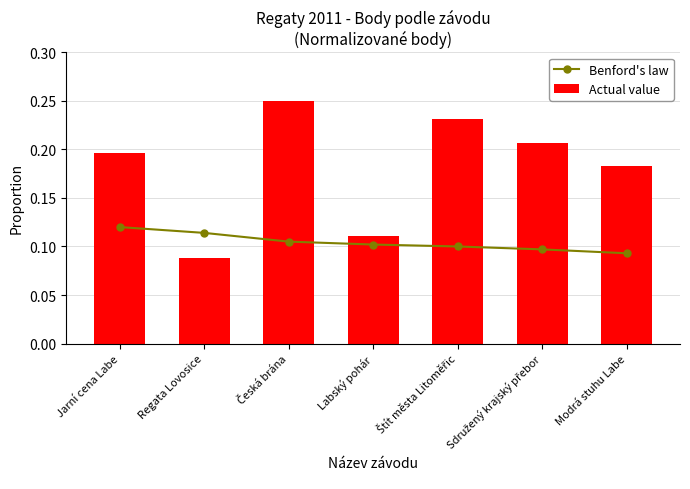

List the series in order of their overall mean, highest first.

Actual value, Benford's law